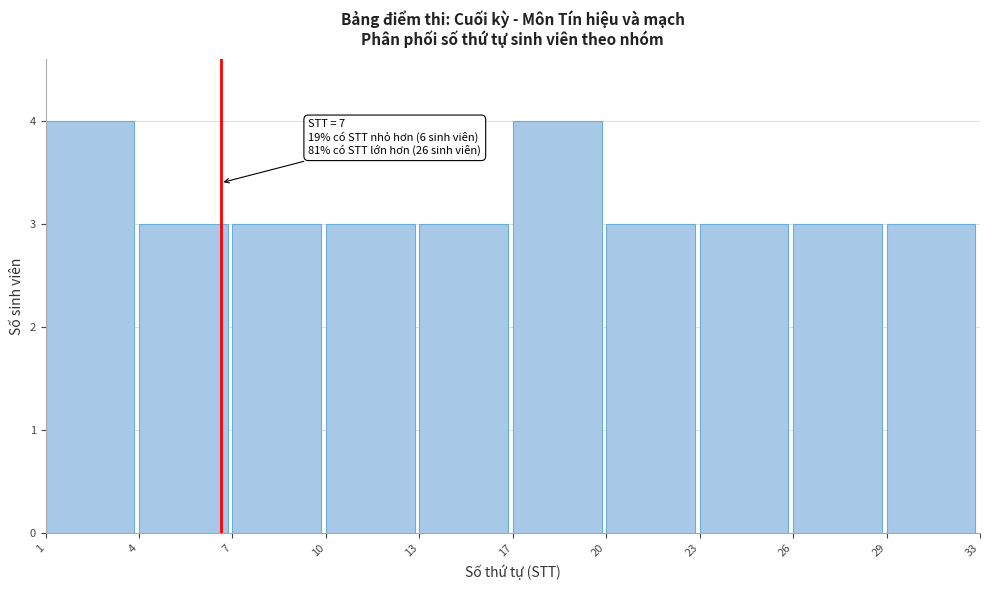

Reading right to left, transcribe all the data shown in this chart.

29=3	26=3	23=3	20=3	17=4	13=3	10=3	7=3	4=3	1=4